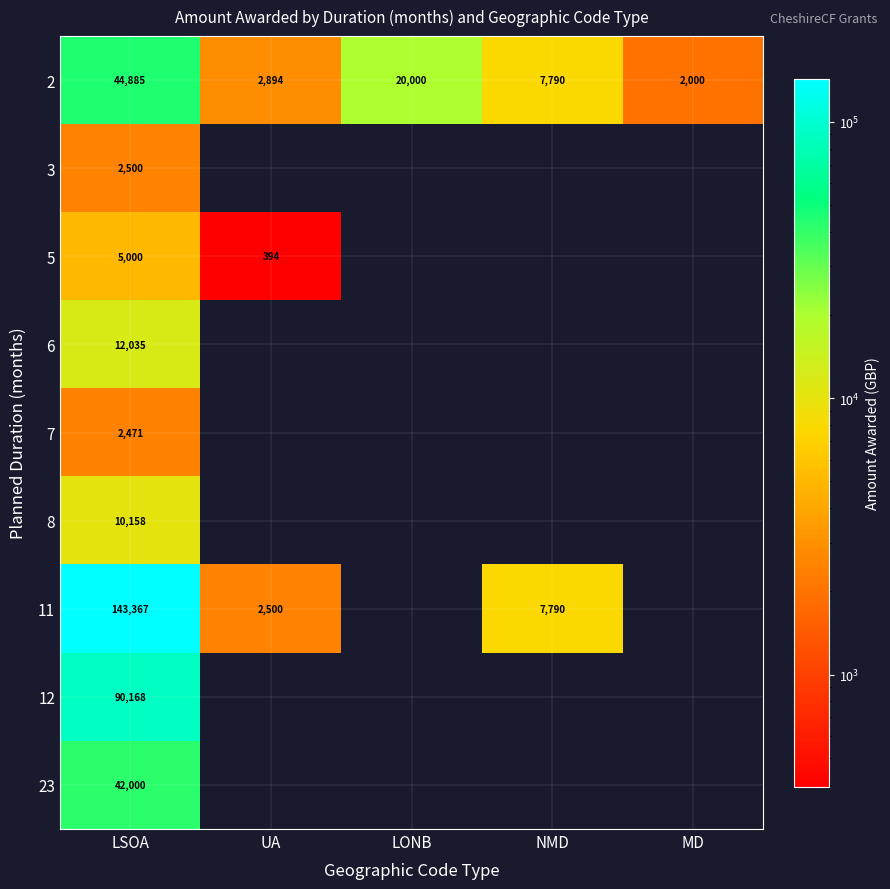

Between NMD and MD, which is larger?

NMD